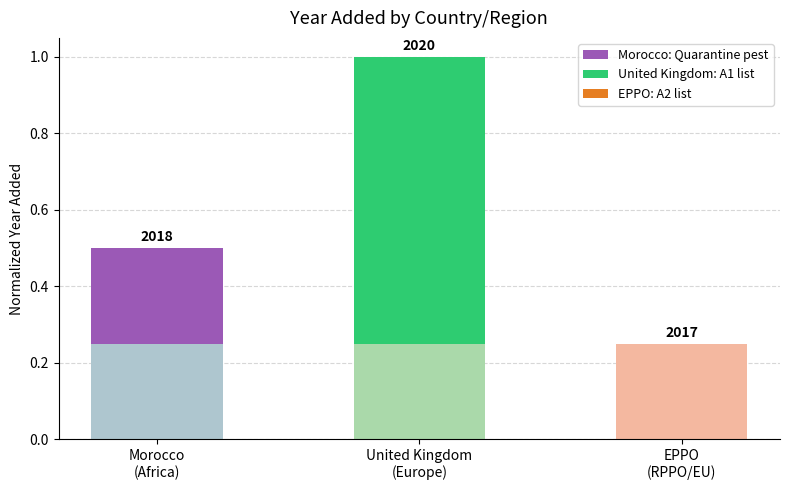

Are the bars horizontal?

No